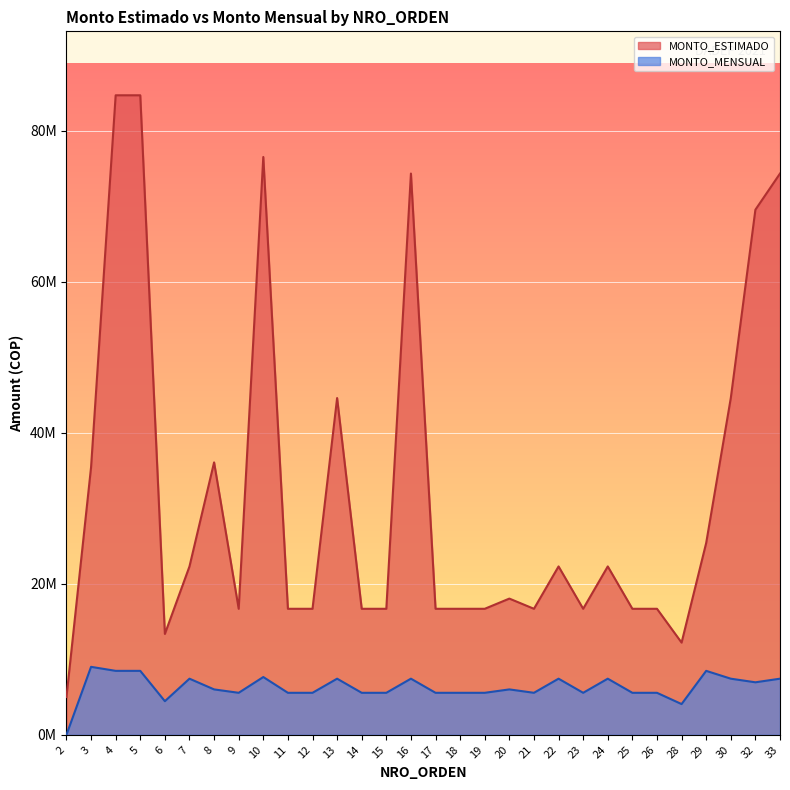

What is the value of the MONTO_MENSUAL point at the 30th from the left?

7431450